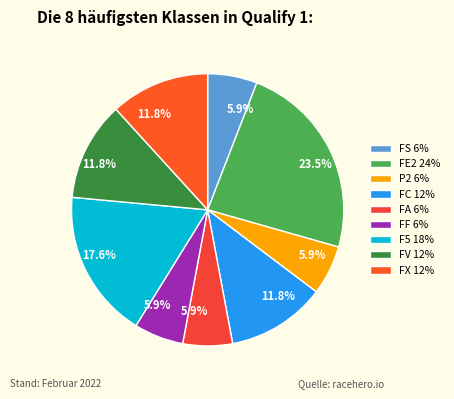

Is the sum of FA and FE2 greater than half?

No